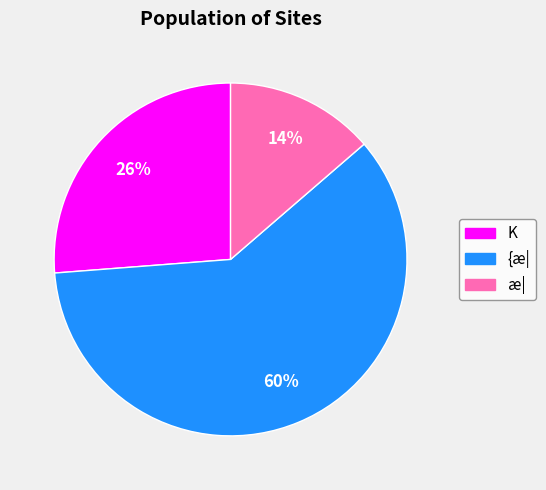

Rank the categories by value from lowest to highest.

æ|, K, {æ|